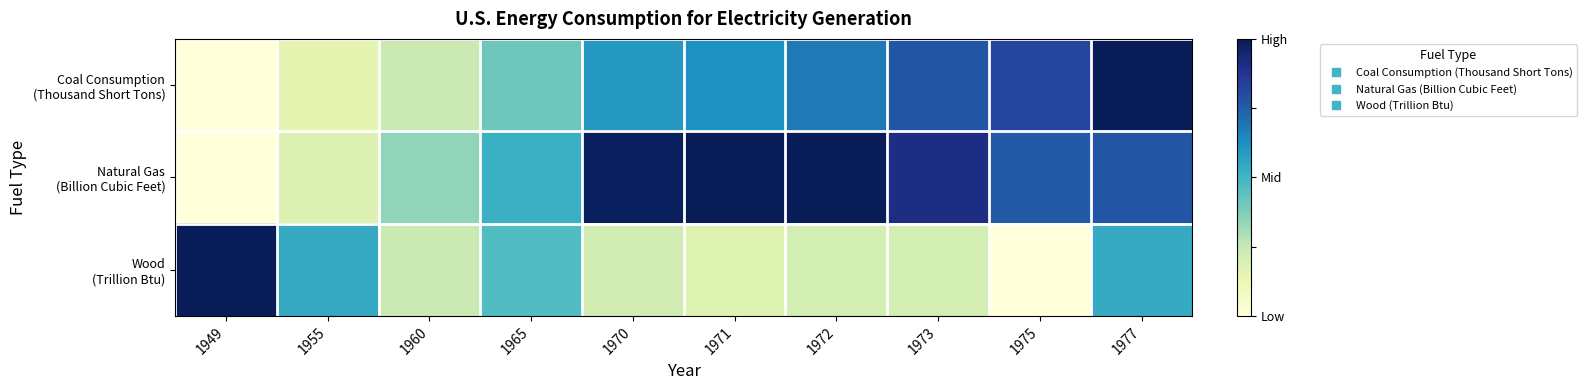

What is the difference between the highest and lowest values at 1965?

0.1